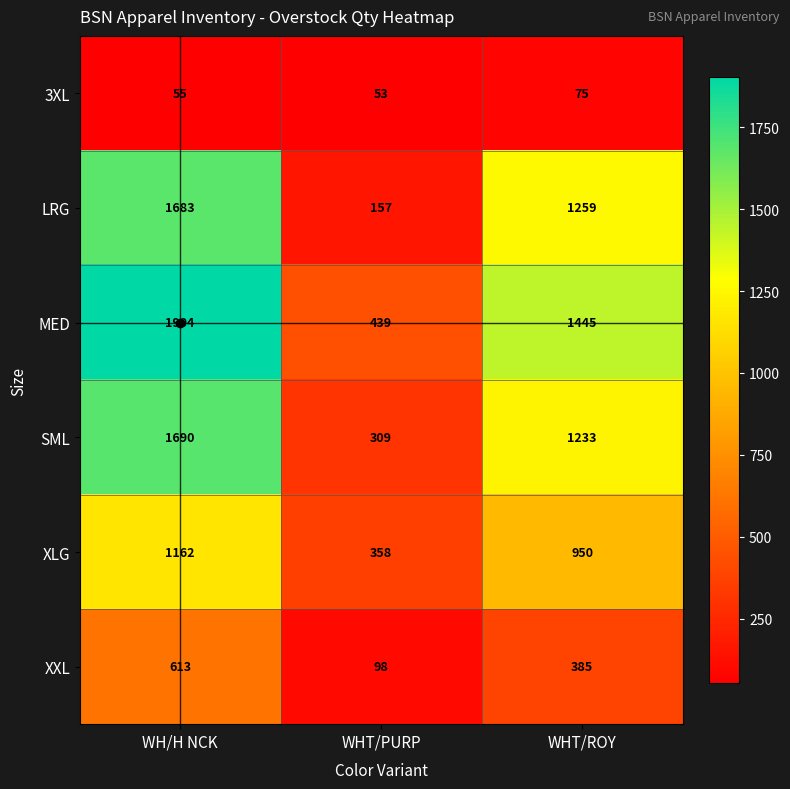

Rank the series at WHT/ROY from highest to lowest value.

MED, LRG, SML, XLG, XXL, 3XL